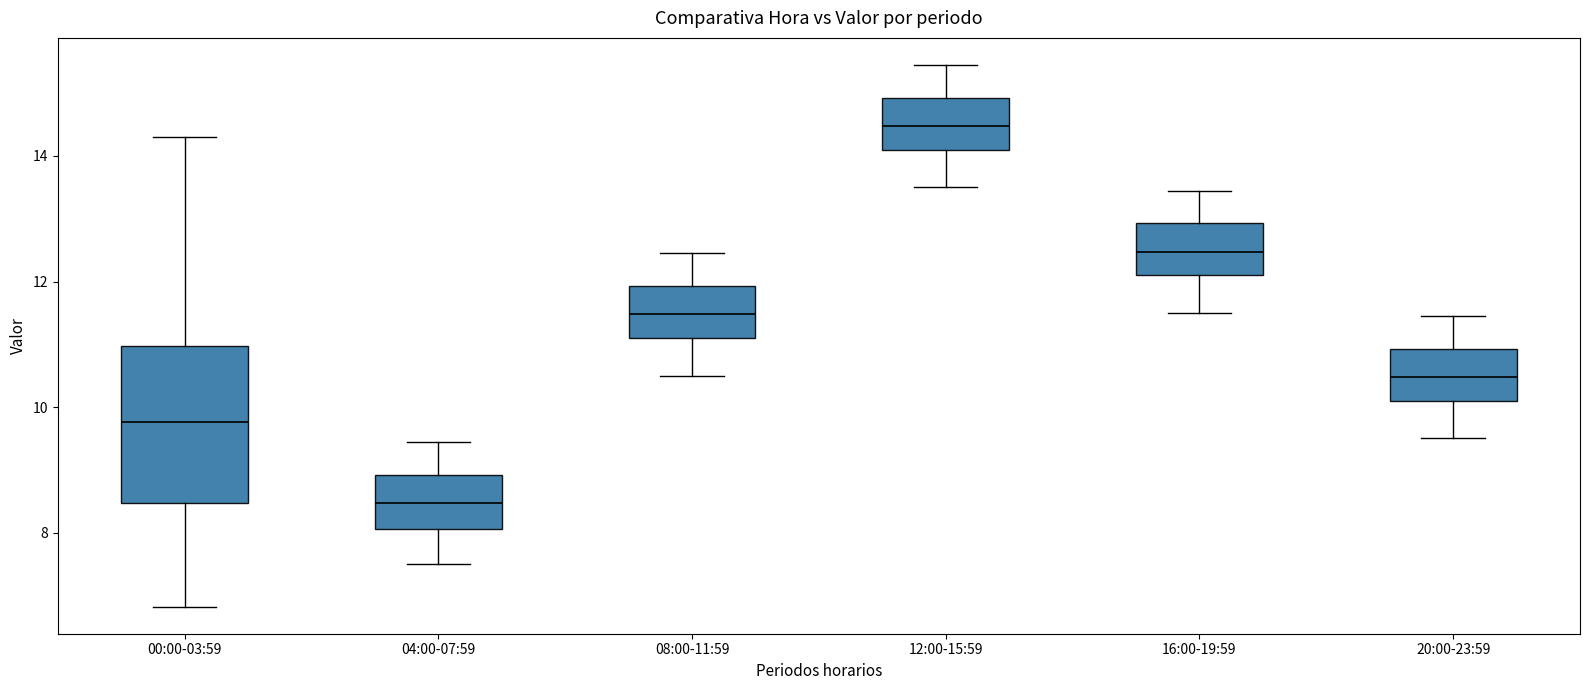

Which box is the tallest, from its lower edge to its upper edge?

00:00-03:59